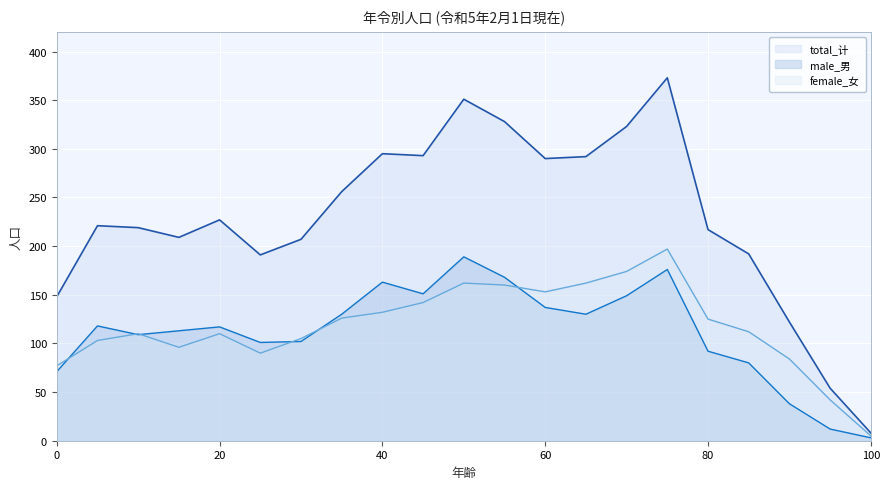

At which label does male_男 first exceed 117?

5